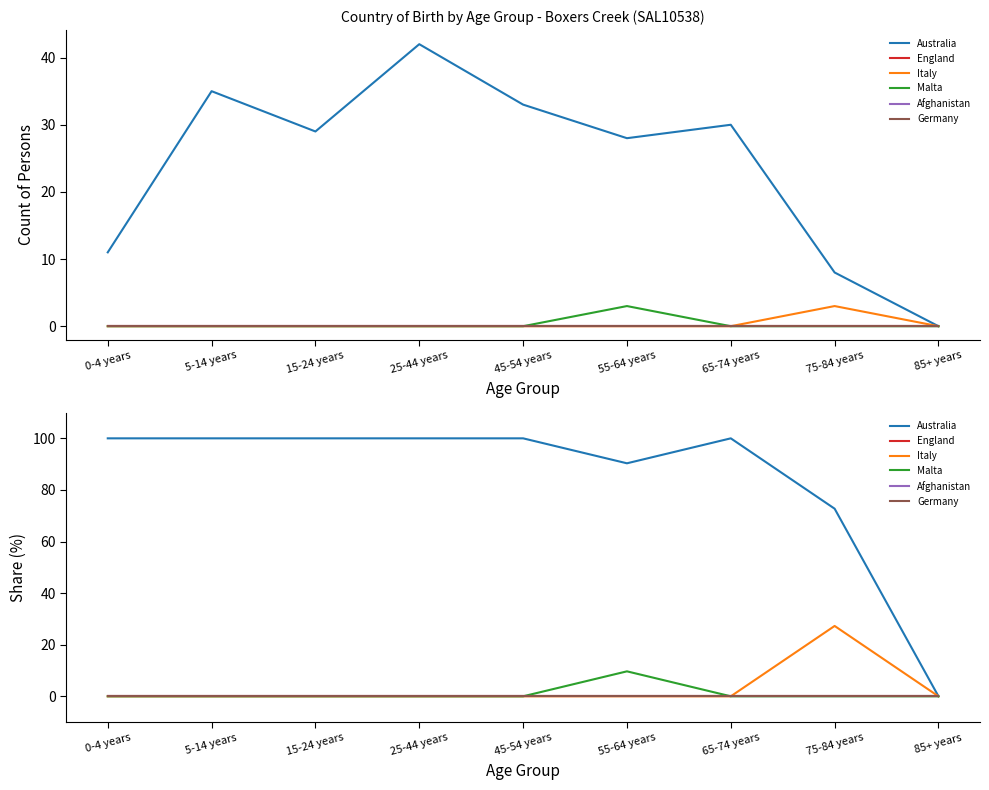

The value of Germany at 0-4 years is 0.0. True or false?

True